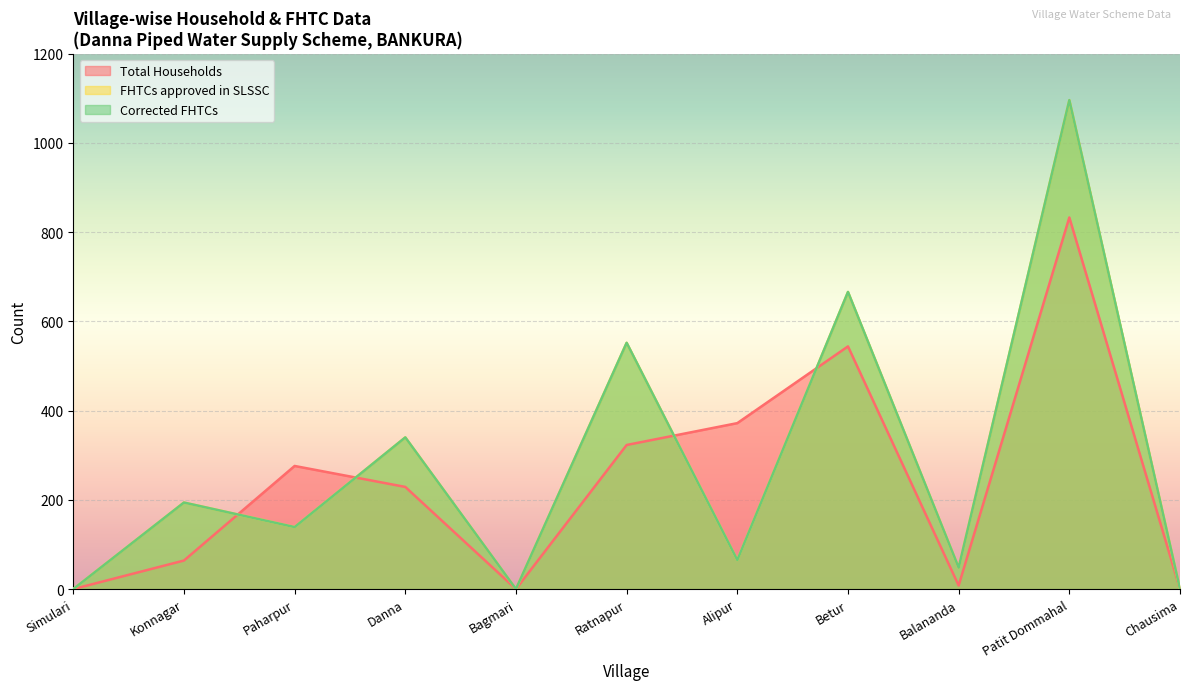

List the series in order of their peak value, lowest first.

Total Households, FHTCs approved in SLSSC, Corrected FHTCs